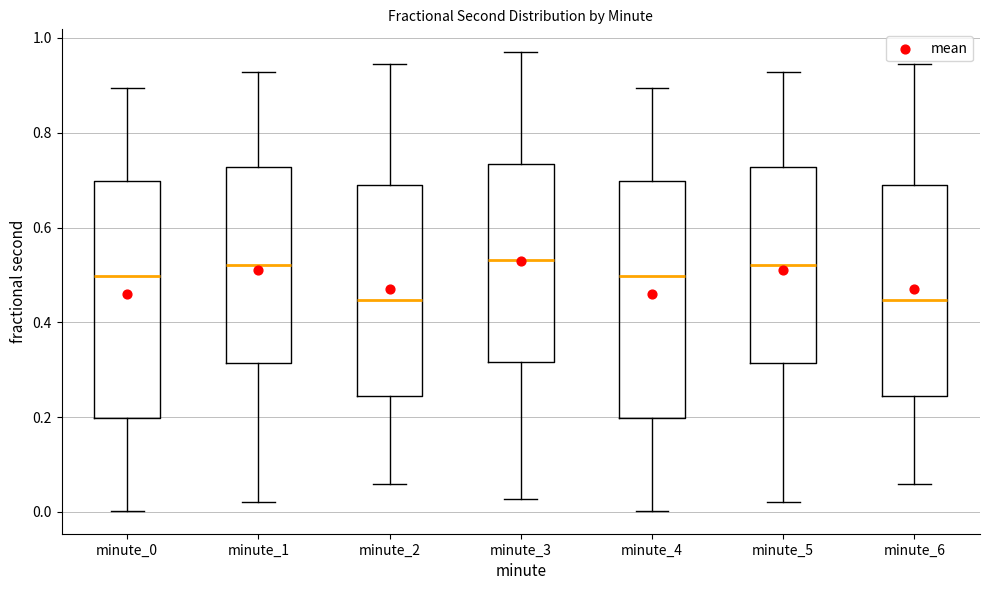

Where is the lower edge of the box for minute_1 on the y-axis? The values are not printed on the chart, so give them approximately, as read against the axis.

0.32